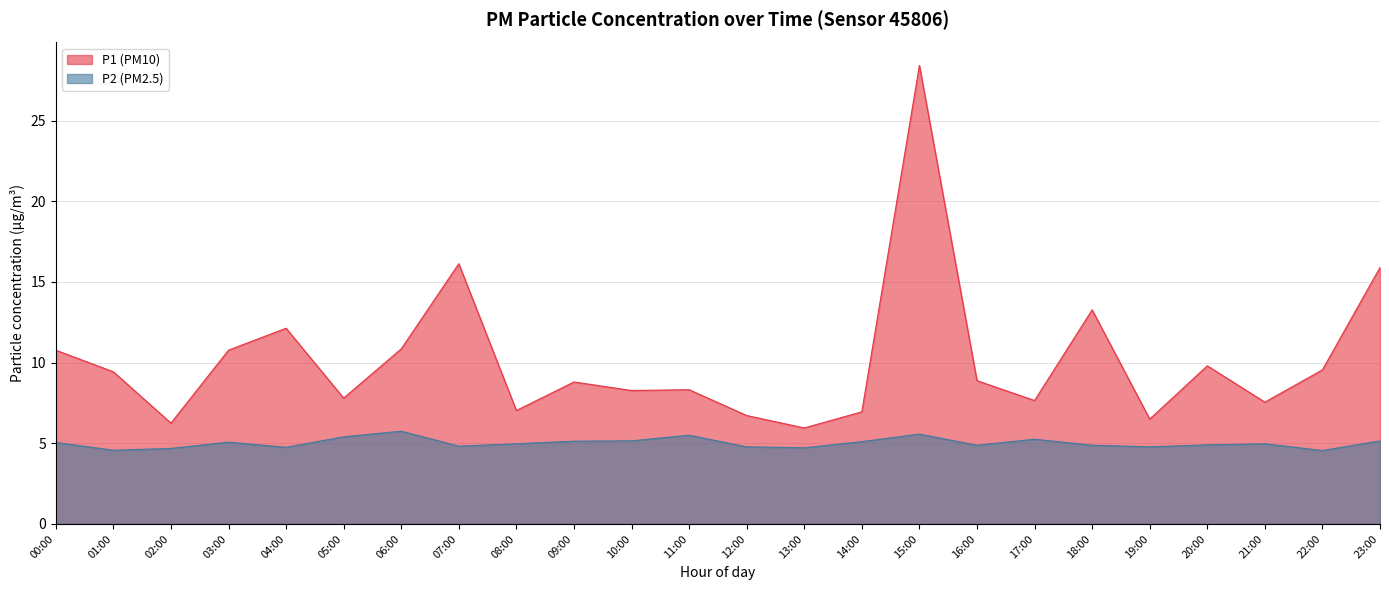

What is the difference between the P2 values at 18:00 and 05:00?

0.5